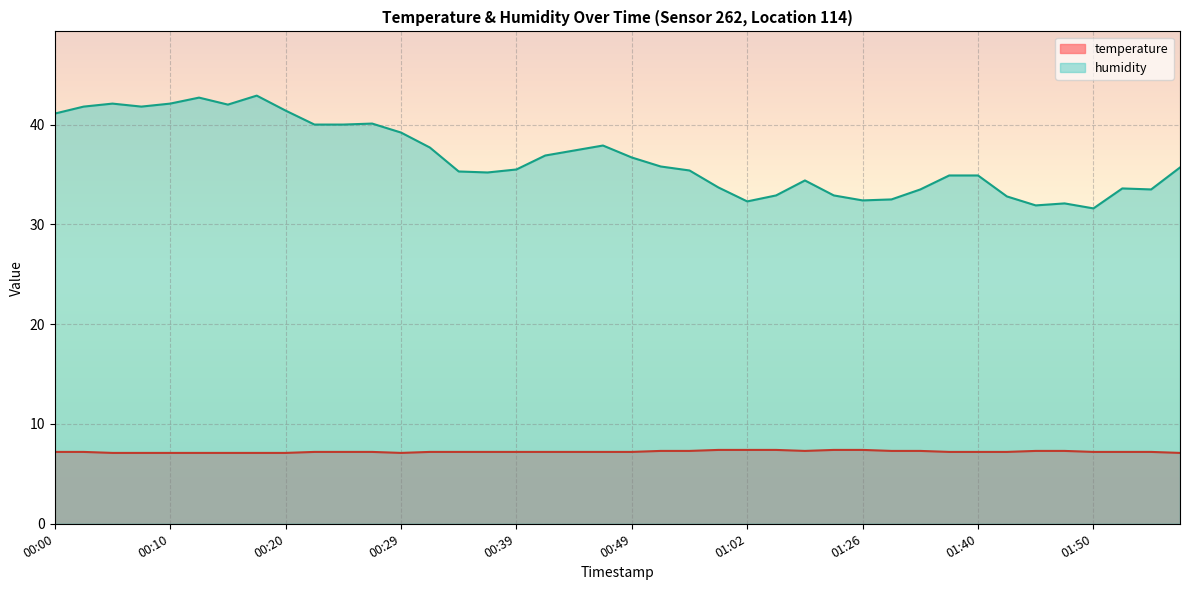

What value does the temperature series have at 00:59?

7.4